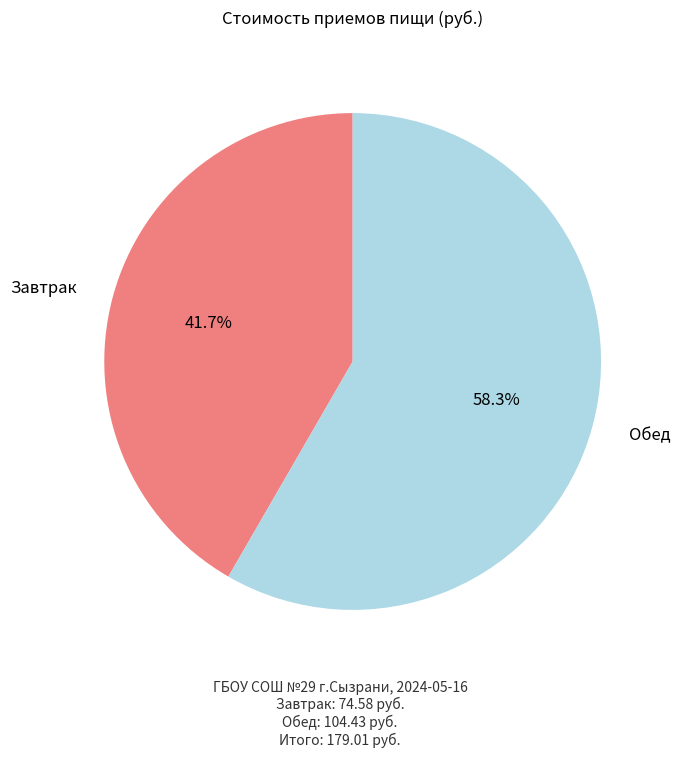

Combined, do Завтрак and Обед account for over 50%?

Yes